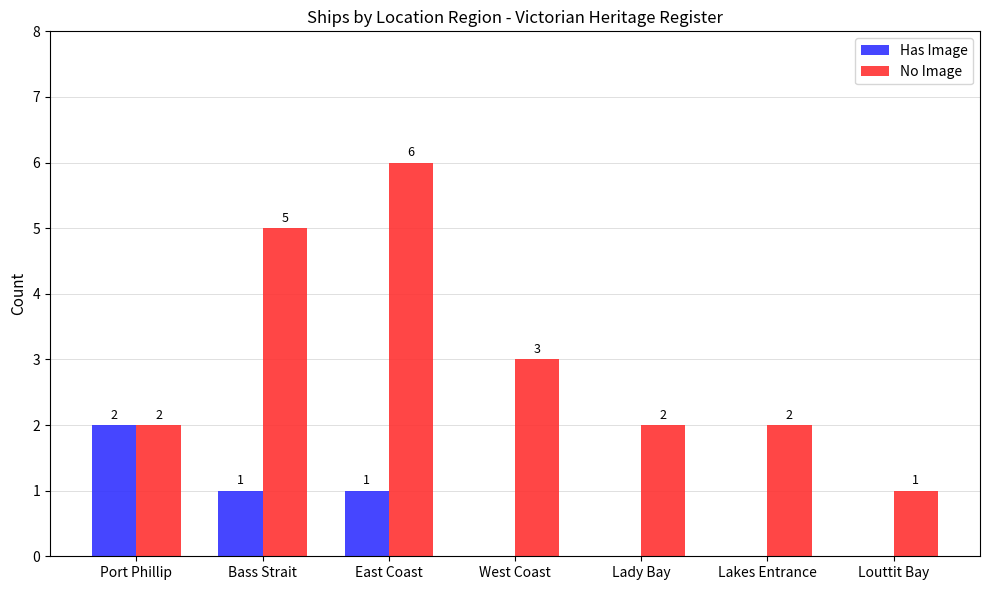

The value of No Image at West Coast is 2. True or false?

False